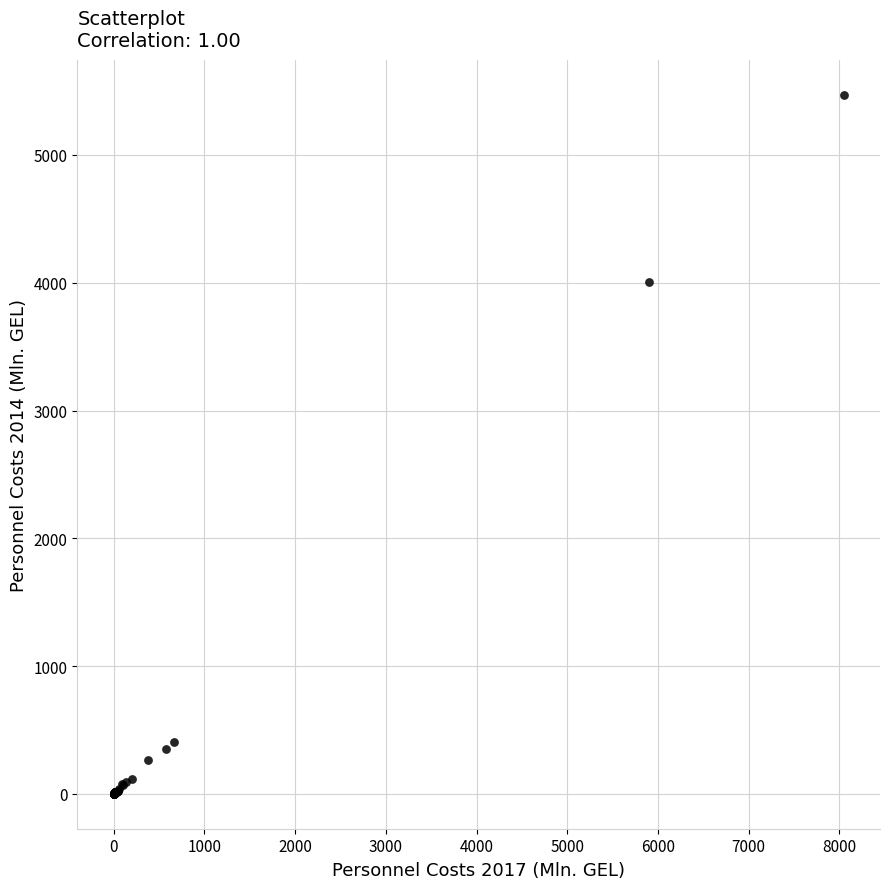

What Y value in the scatter plot is closest to 2735?

4005.9